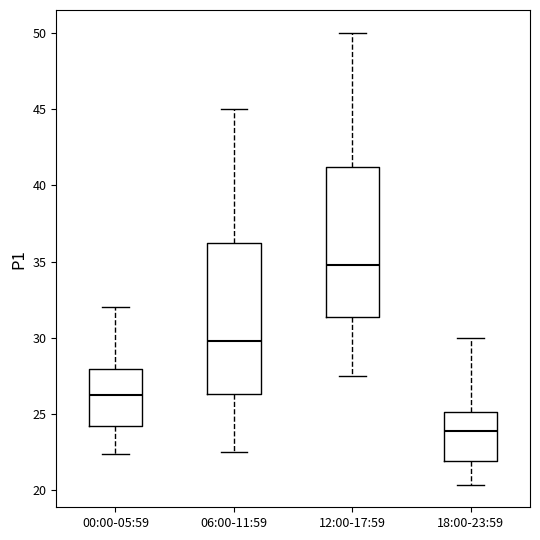

Reading left to right, read every box against the y-axis: the position of its median line, the range the box covers, and the ends of its whiskers. The values are not printed on the chart, so give them approximately, as read against the axis.

00:00-05:59: median 26.0, box 24.0 to 28.0, whiskers 22.5 to 32.0
06:00-11:59: median 30.0, box 26.5 to 36.0, whiskers 22.5 to 45.0
12:00-17:59: median 35.0, box 31.5 to 41.0, whiskers 27.5 to 50.0
18:00-23:59: median 24.0, box 22.0 to 25.0, whiskers 20.5 to 30.0